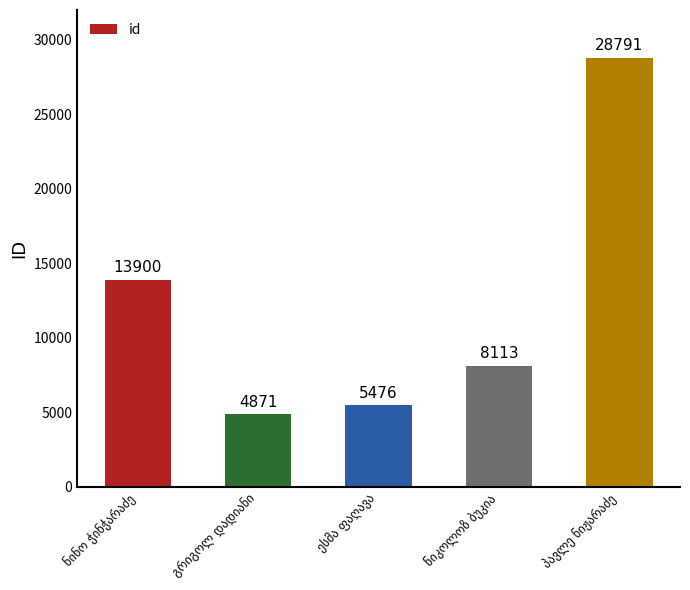

What is the average value?

12230